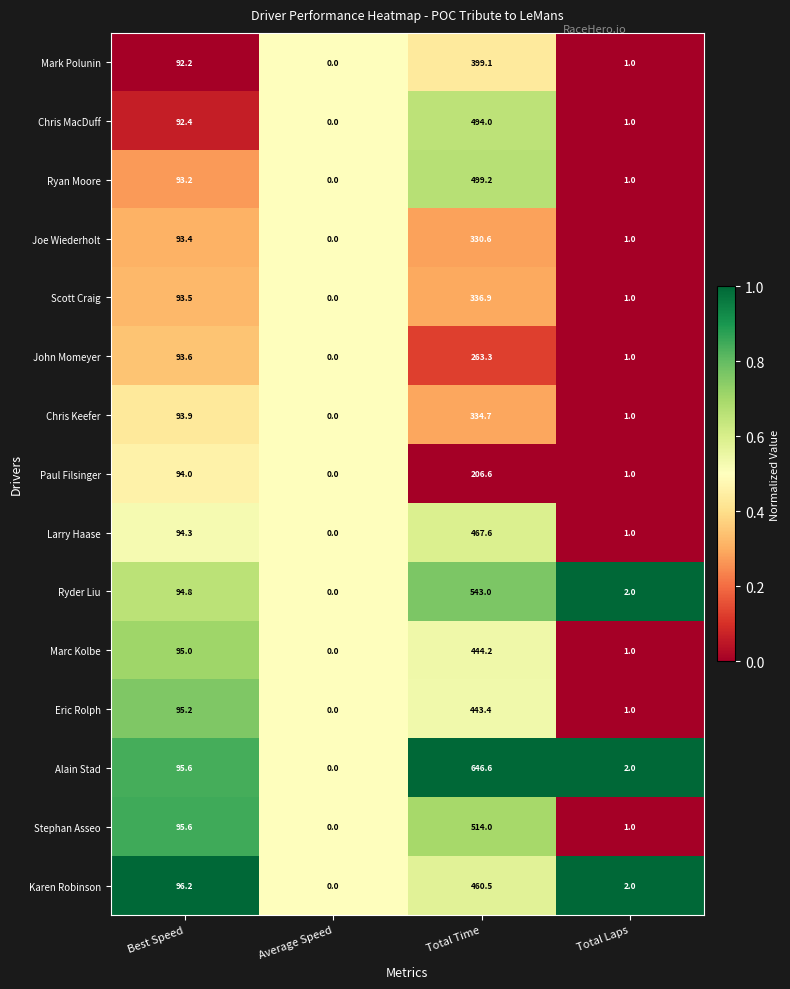

Is the value of Scott Craig at Total Laps greater than the value of Chris Keefer at Total Time?

No